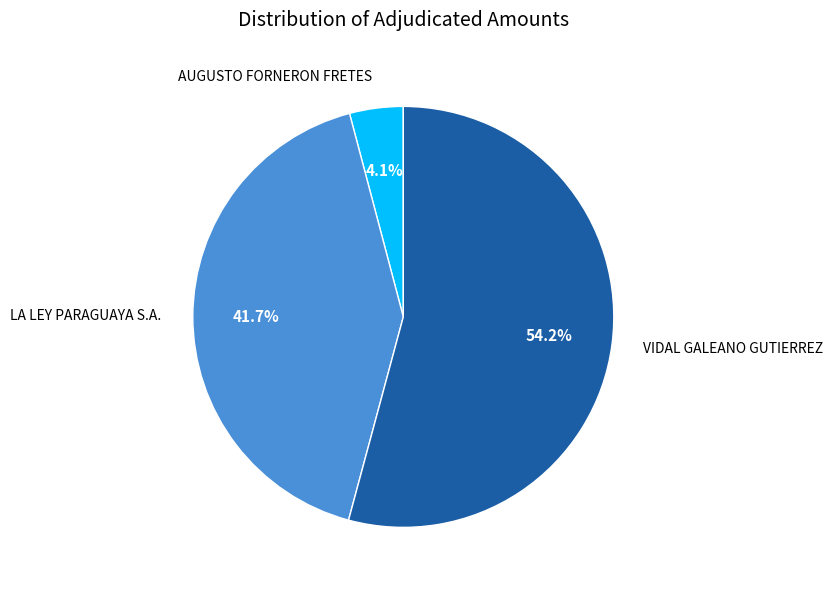

Does any single category account for the majority?

Yes